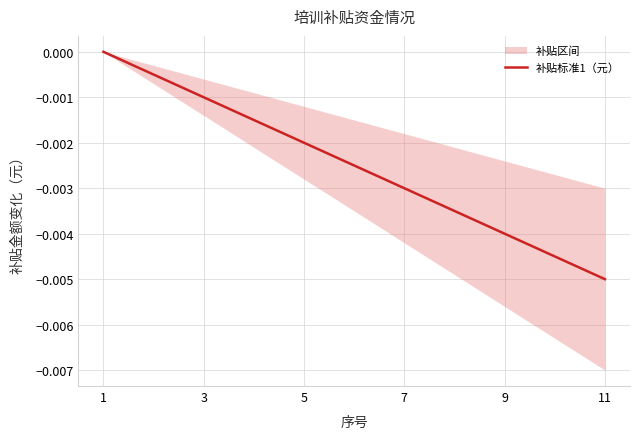

Which label corresponds to the largest value in the chart?

1